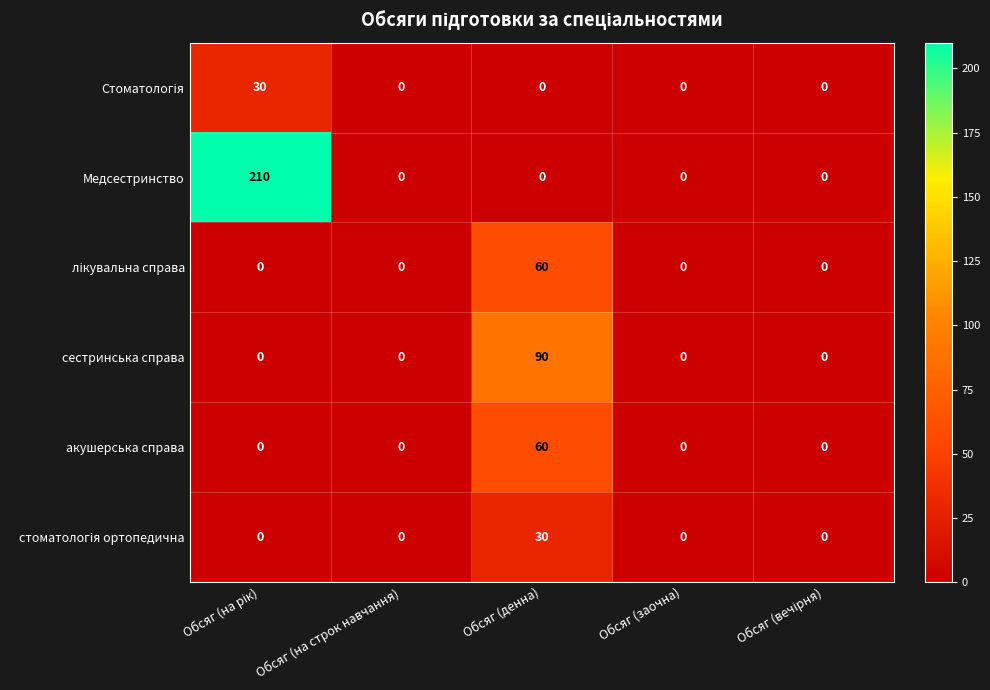

Which series has the largest total across all categories?

Медсестринство